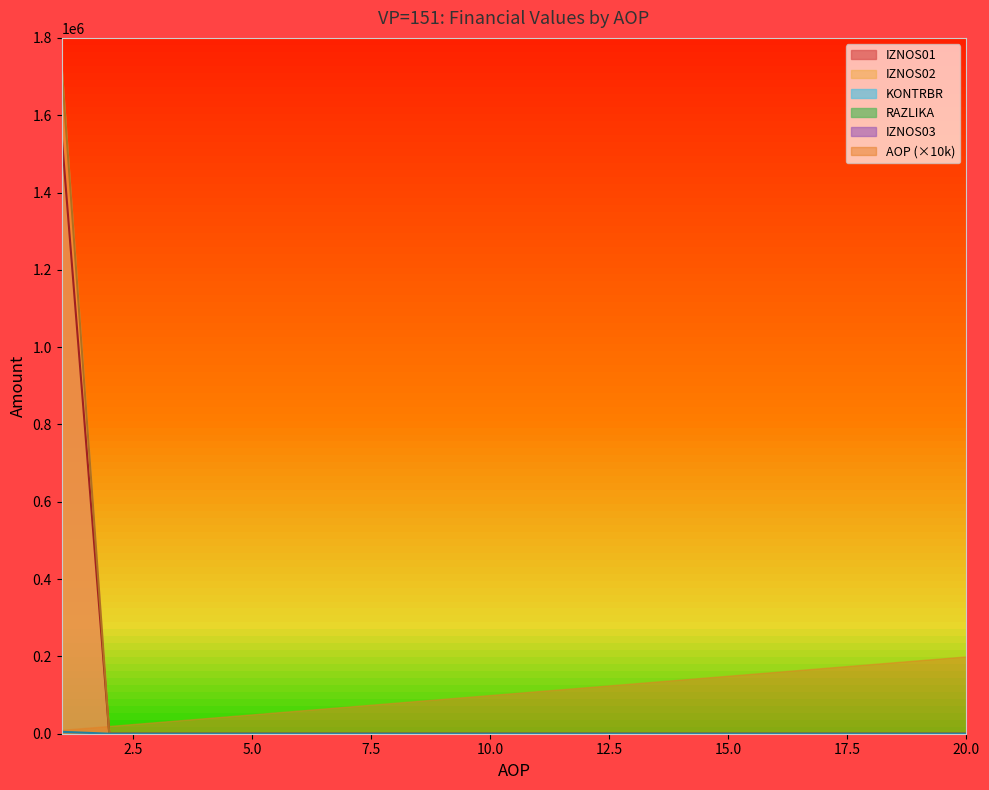

Which series has the widest spread of values?

IZNOS02